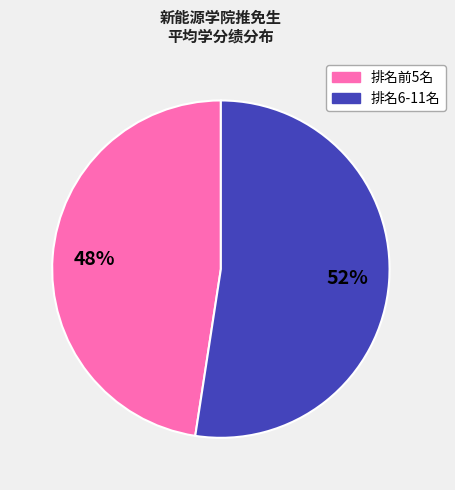

Is there a majority slice in this chart?

Yes